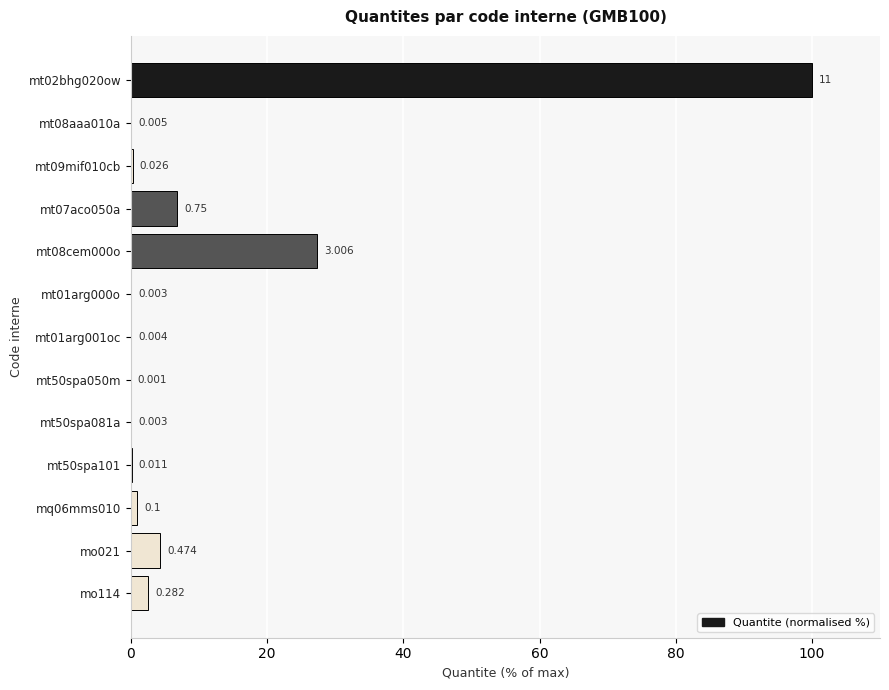

Count the number of data series in this chart.

1